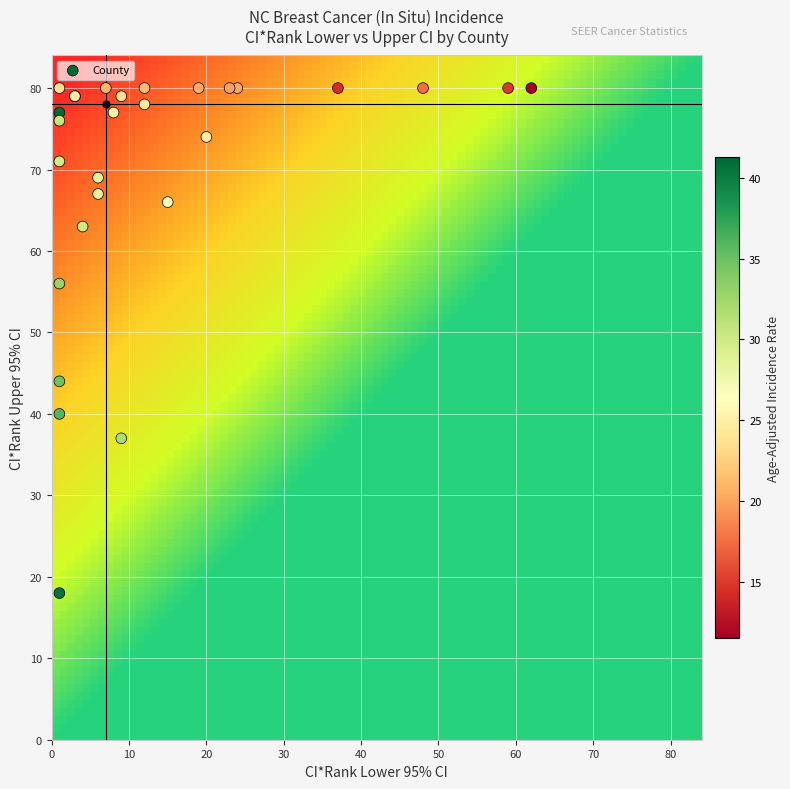

What Y value in the scatter plot is closest to 49?

44